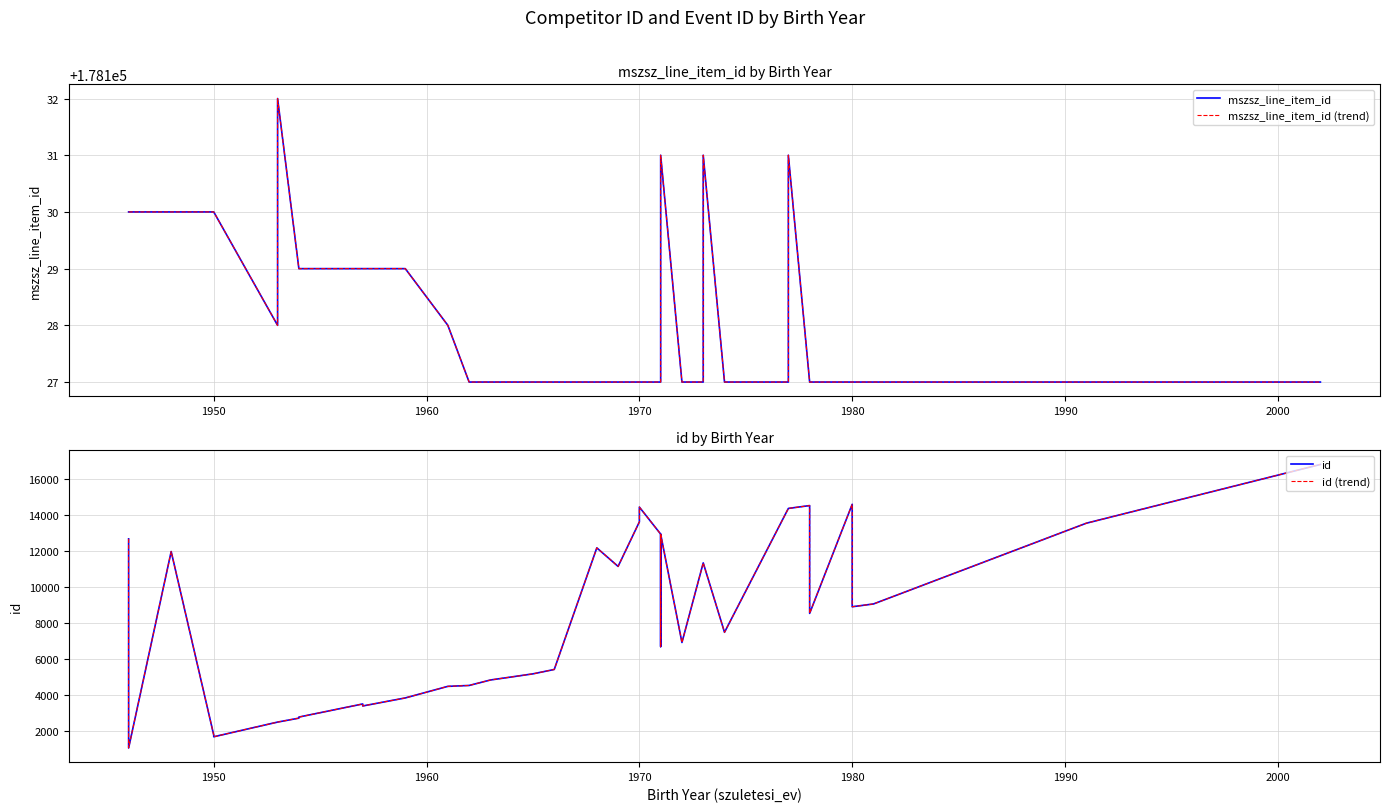

List the series in order of their peak value, lowest first.

id, id (trend), mszsz_line_item_id, mszsz_line_item_id (trend)